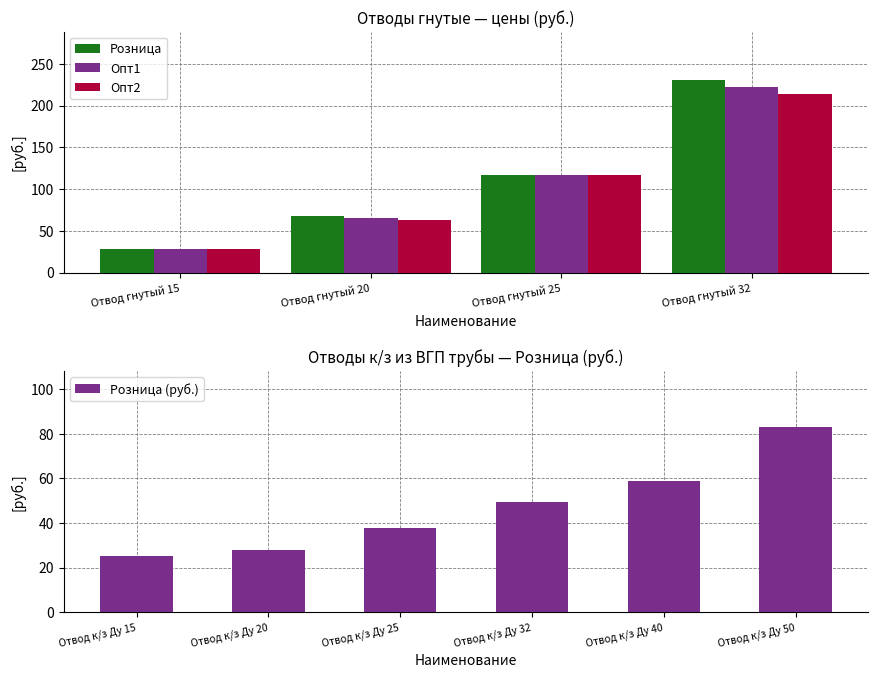

What are all the series names shown in the legend?

Розница, Опт1, Опт2